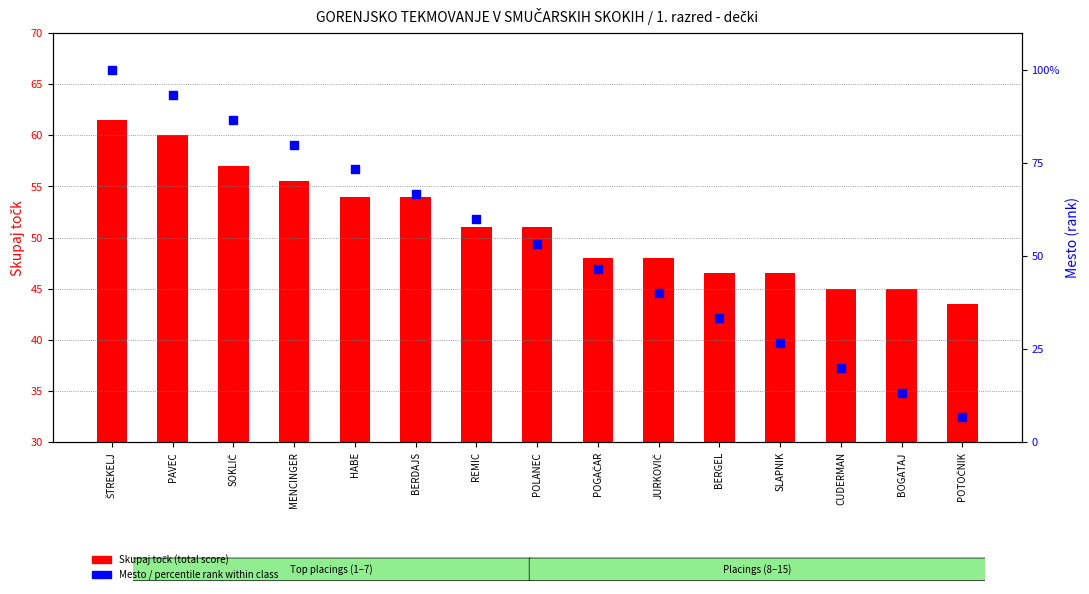

At which category is the sum across all series the highest?

ŠTREKELJ